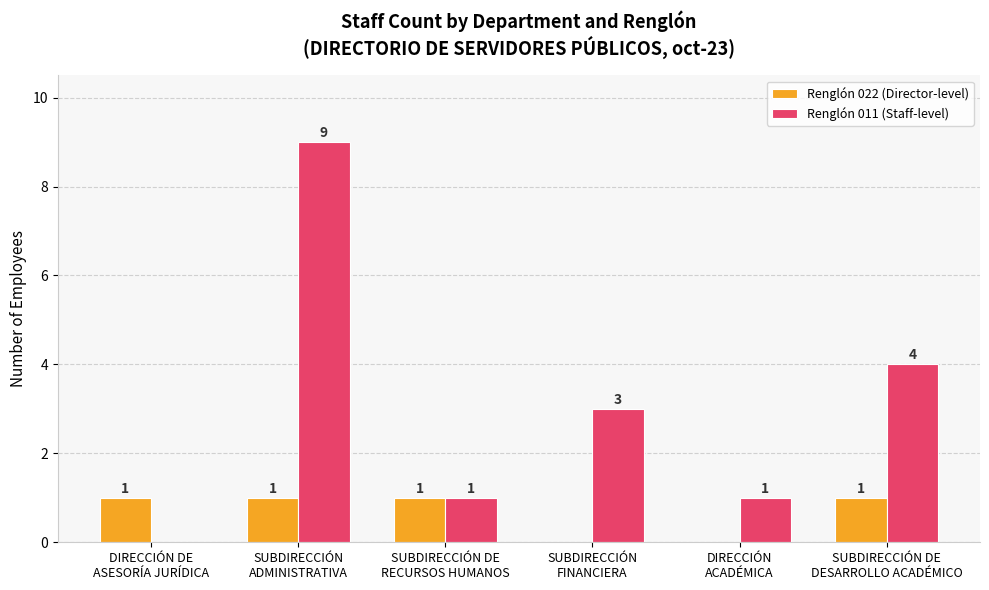

What is the maximum value for Renglón 022 (Director-level)?

1